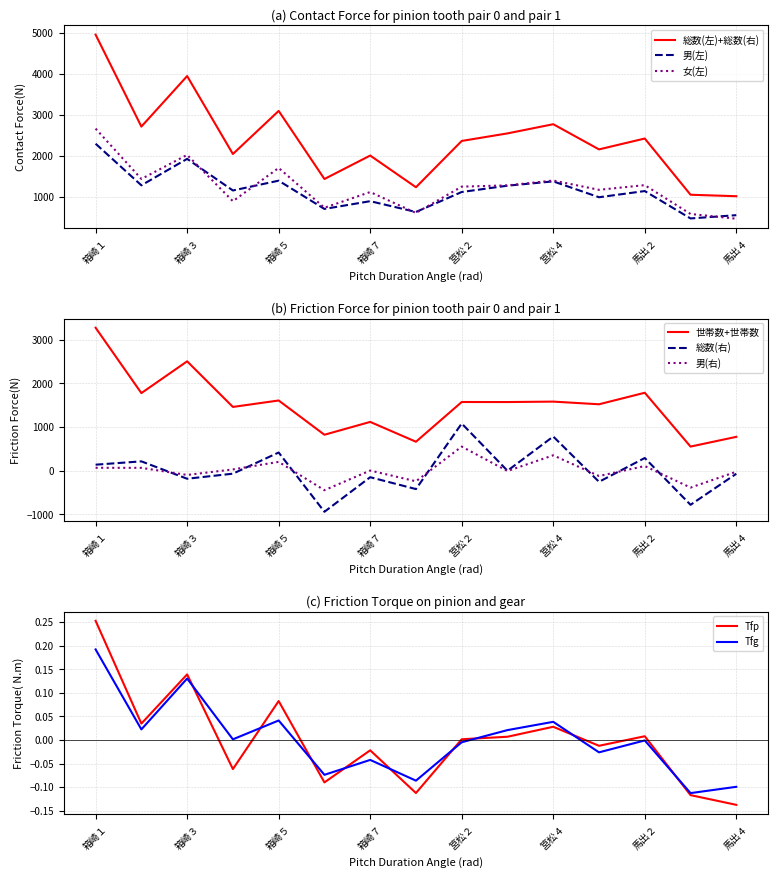

True or false: 女(左) and 総数(左)+総数(右) intersect in this chart.

False